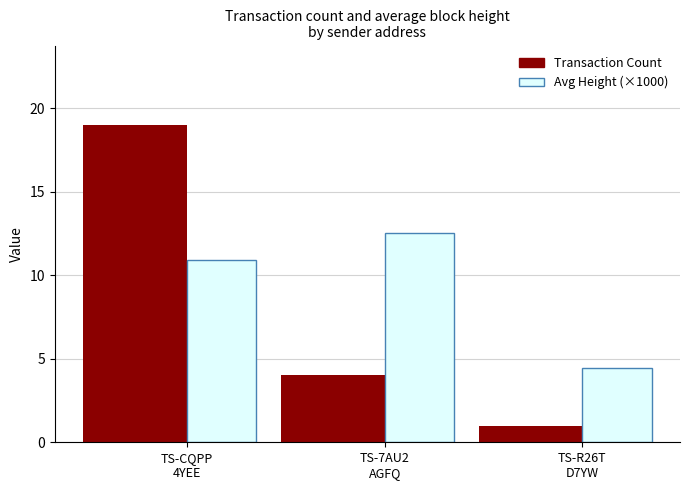

Which has a higher value, TS-R26T
D7YW or TS-7AU2
AGFQ?

TS-7AU2
AGFQ